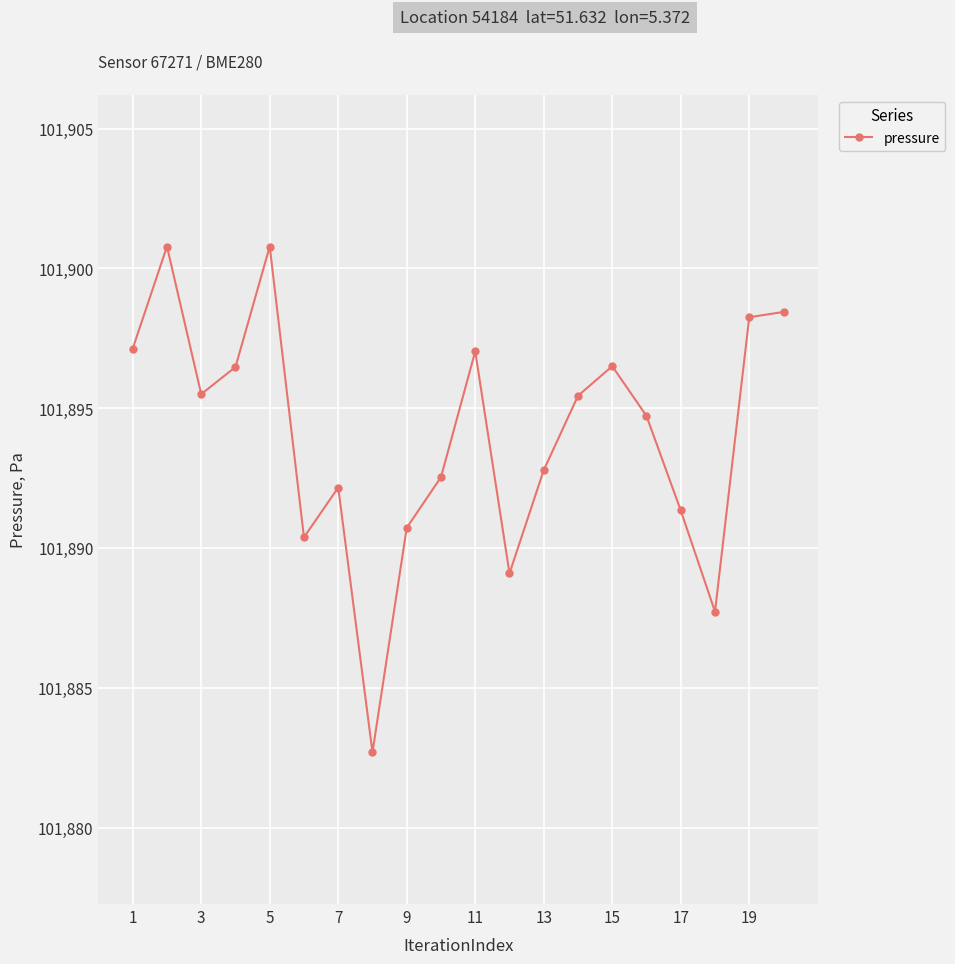

What is the value of the 11th point from the left?

101897.0